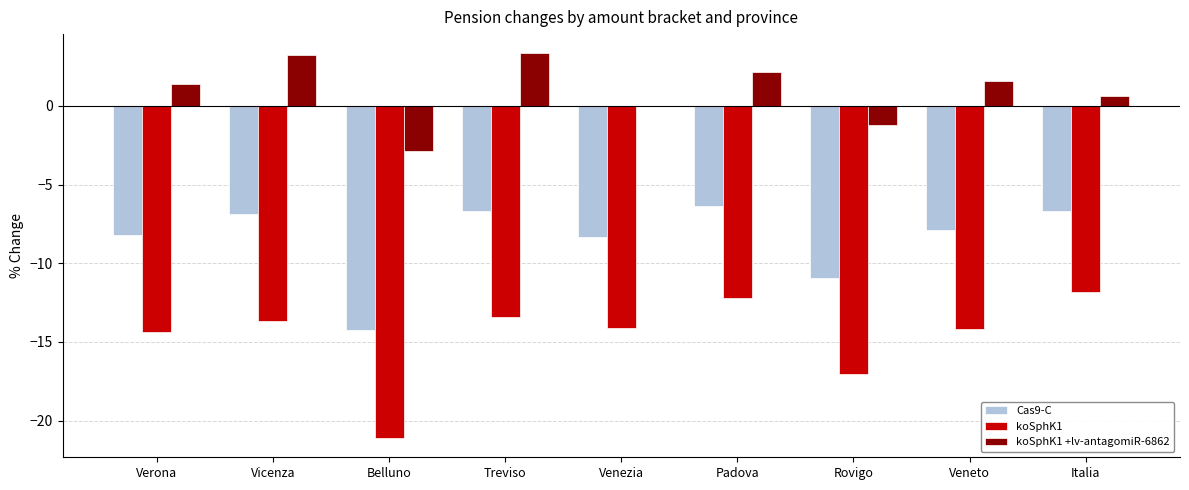

At which label does Cas9-C first exceed -7?

Vicenza